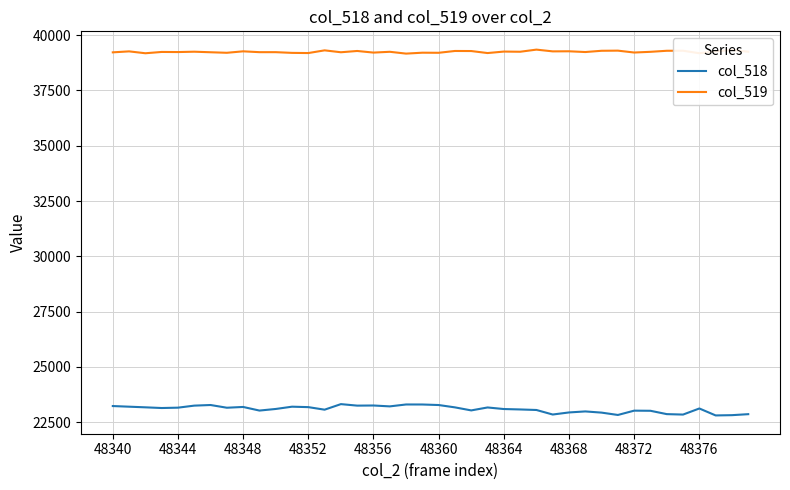

What is the highest value of the col_518 series?

23322